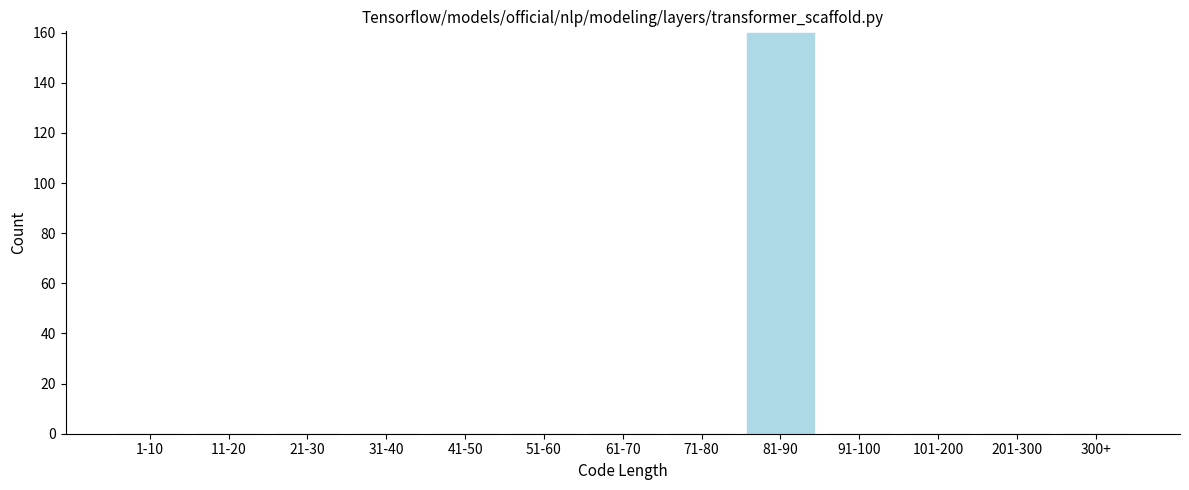

Reading right to left, list all the values displayed in this chart.

300+=0	201-300=0	101-200=0	91-100=0	81-90=160	71-80=0	61-70=0	51-60=0	41-50=0	31-40=0	21-30=0	11-20=0	1-10=0